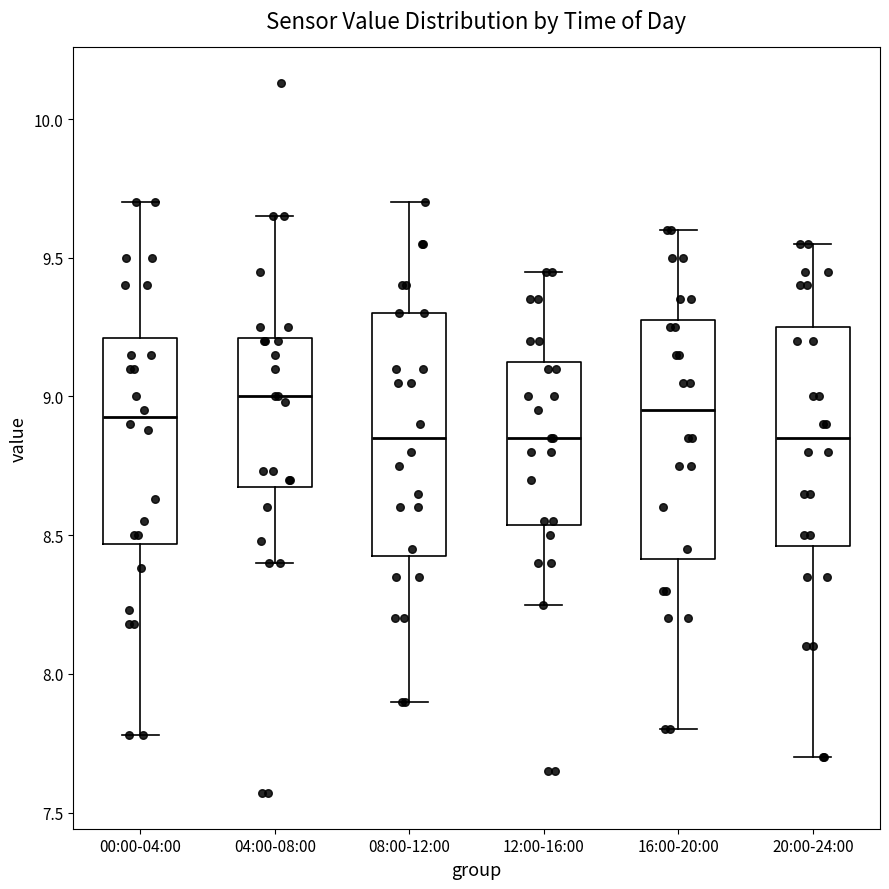

Reading left to right, read every box against the y-axis: the position of its median line, the range the box covers, and the ends of its whiskers. The values are not printed on the chart, so give them approximately, as read against the axis.

00:00-04:00: median 8.95, box 8.45 to 9.20, whiskers 7.80 to 9.70
04:00-08:00: median 9.00, box 8.70 to 9.20, whiskers 8.40 to 9.65
08:00-12:00: median 8.85, box 8.45 to 9.30, whiskers 7.90 to 9.70
12:00-16:00: median 8.85, box 8.55 to 9.15, whiskers 8.25 to 9.45
16:00-20:00: median 8.95, box 8.40 to 9.30, whiskers 7.80 to 9.60
20:00-24:00: median 8.85, box 8.45 to 9.25, whiskers 7.70 to 9.55